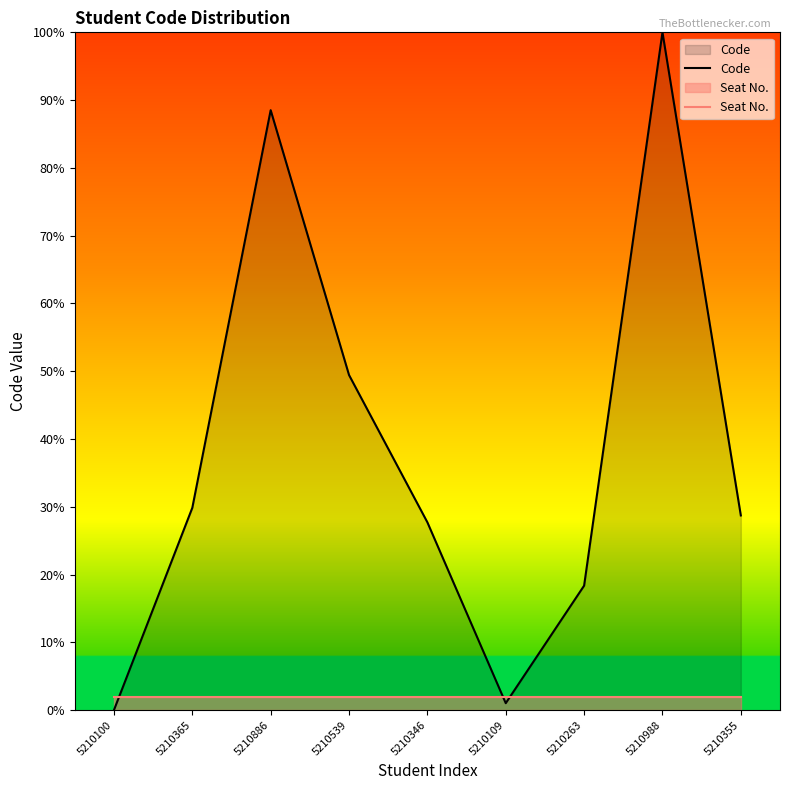

Does the chart have visible grid lines?

No